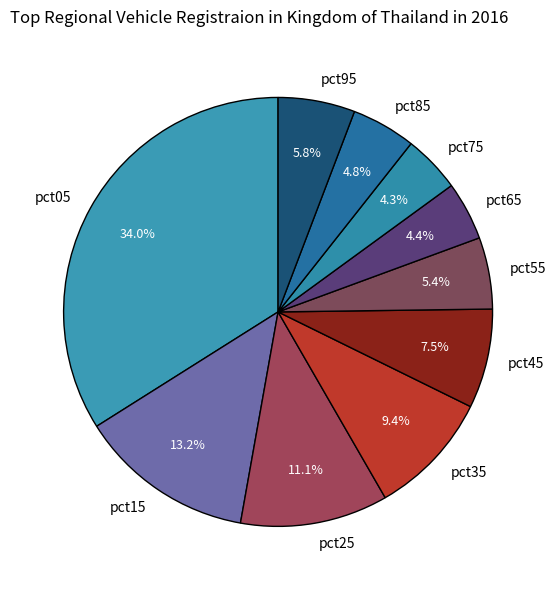

Which slice is the largest?

pct05